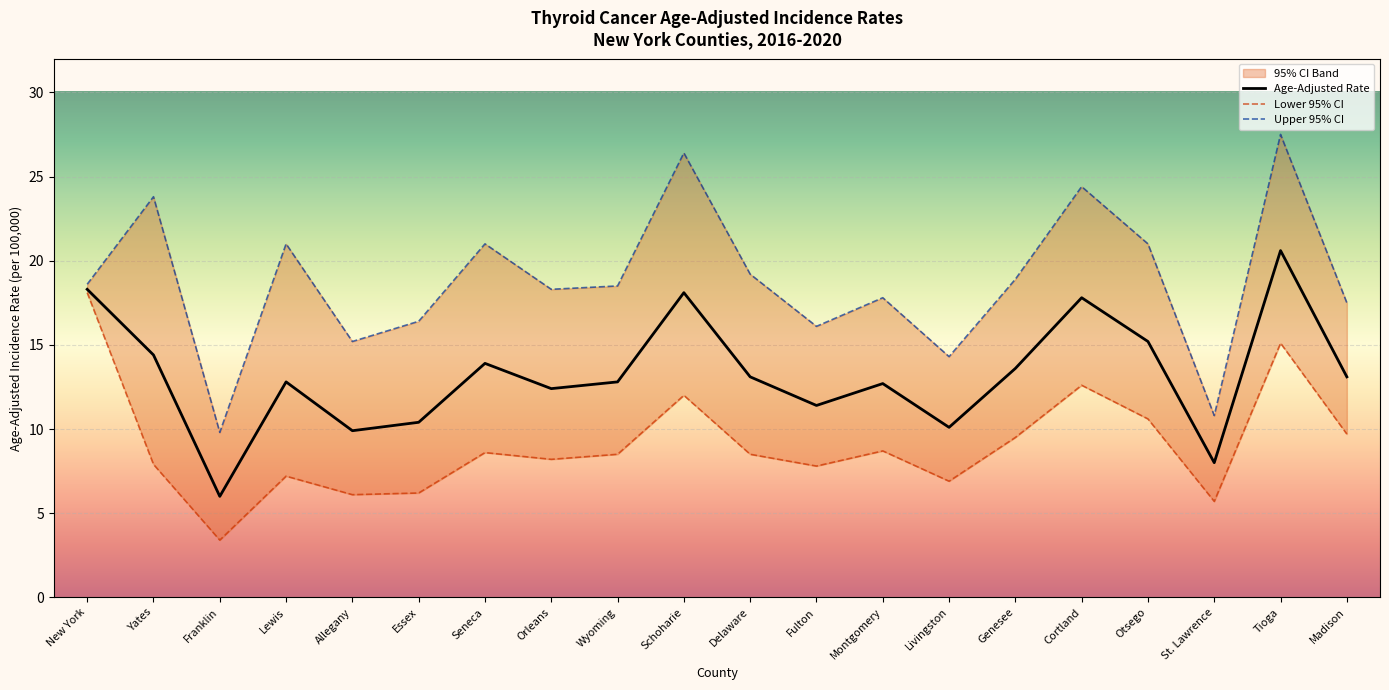

Where is Lower 95% CI nearest to the value 10?

Madison